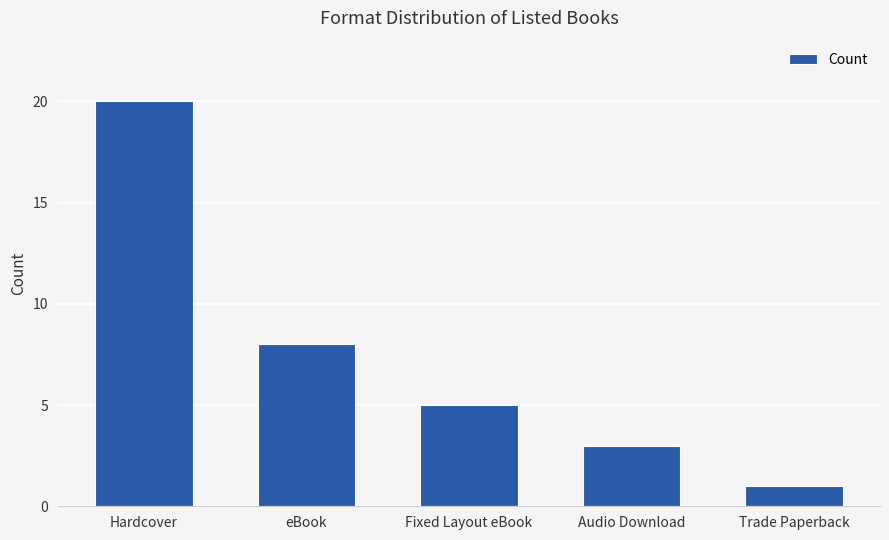

What position from the left is eBook?

2